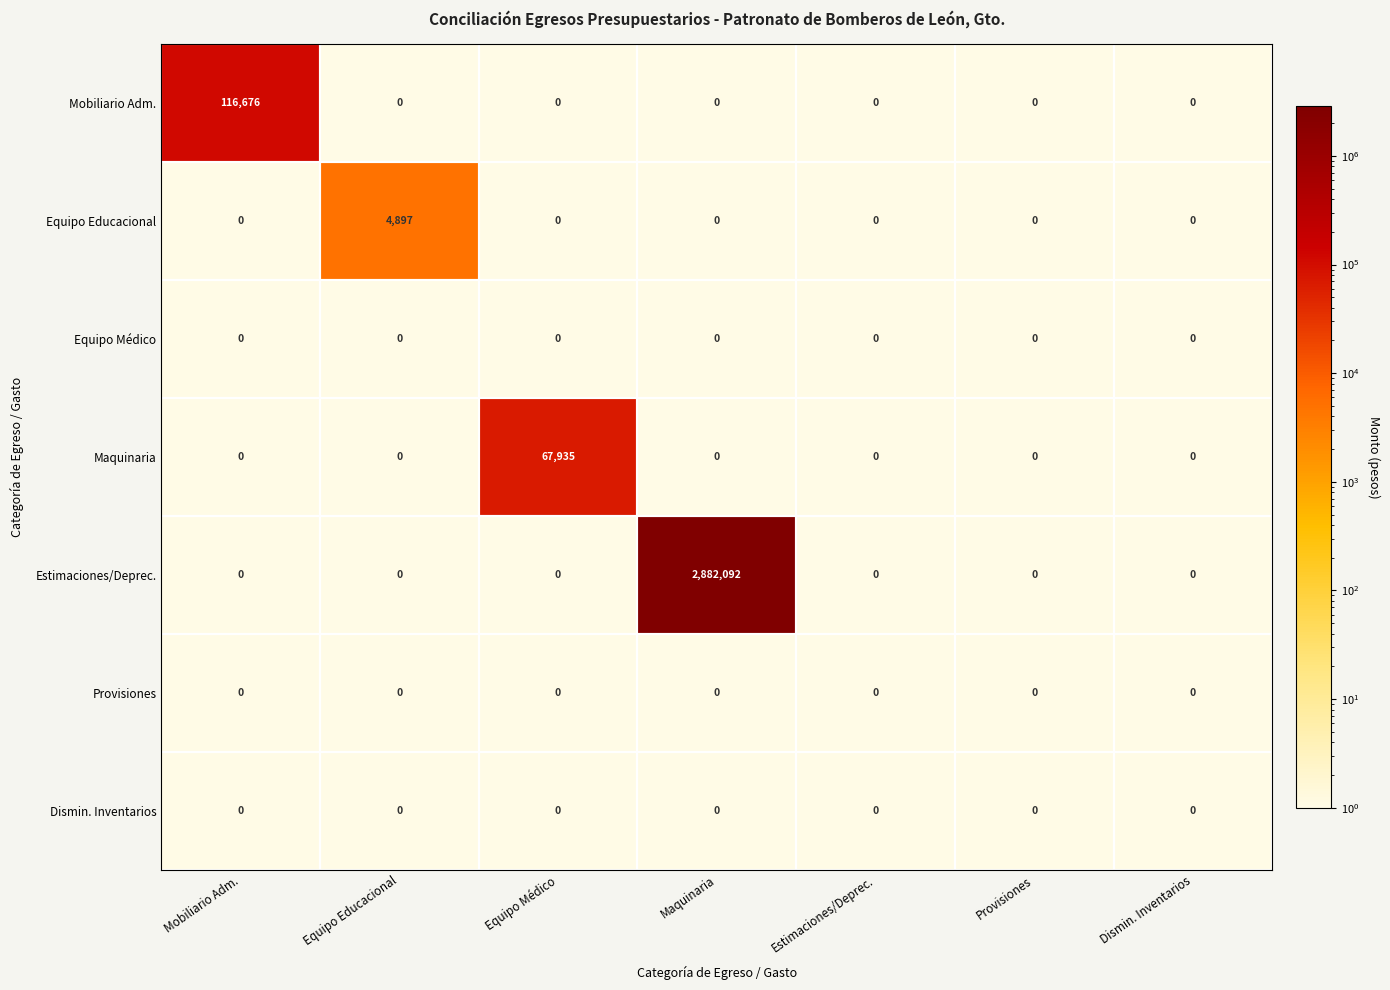

Which series has the largest total across all categories?

Estimaciones/Deprec.